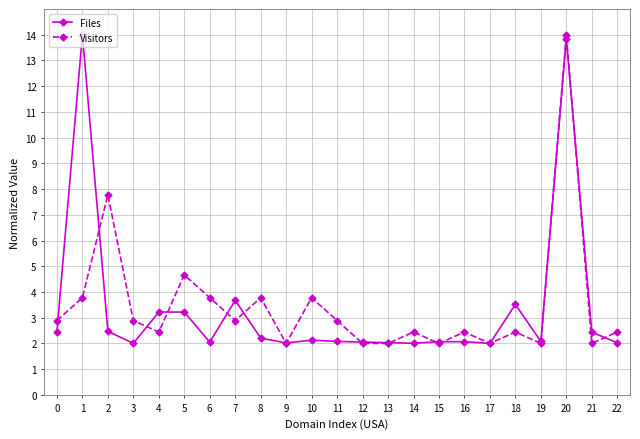

At which category does Files reach its first local peak?

1